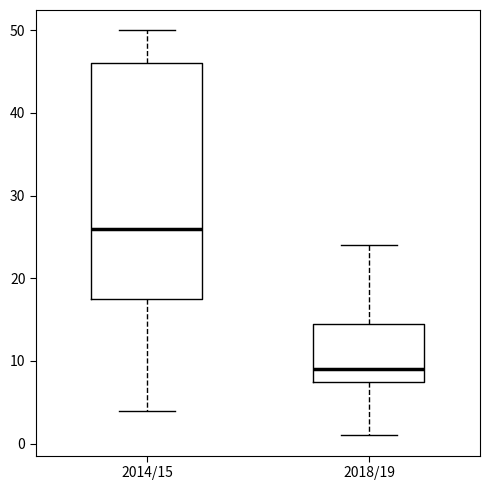

Which box's median line is the highest?

2014/15